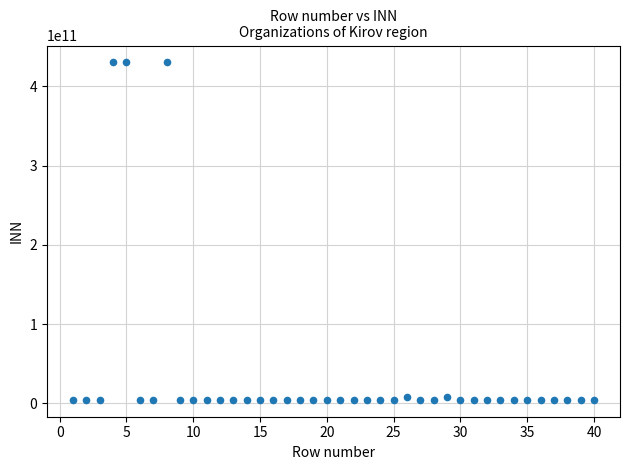

What is the range of Y values (max minus min)?

425900160354